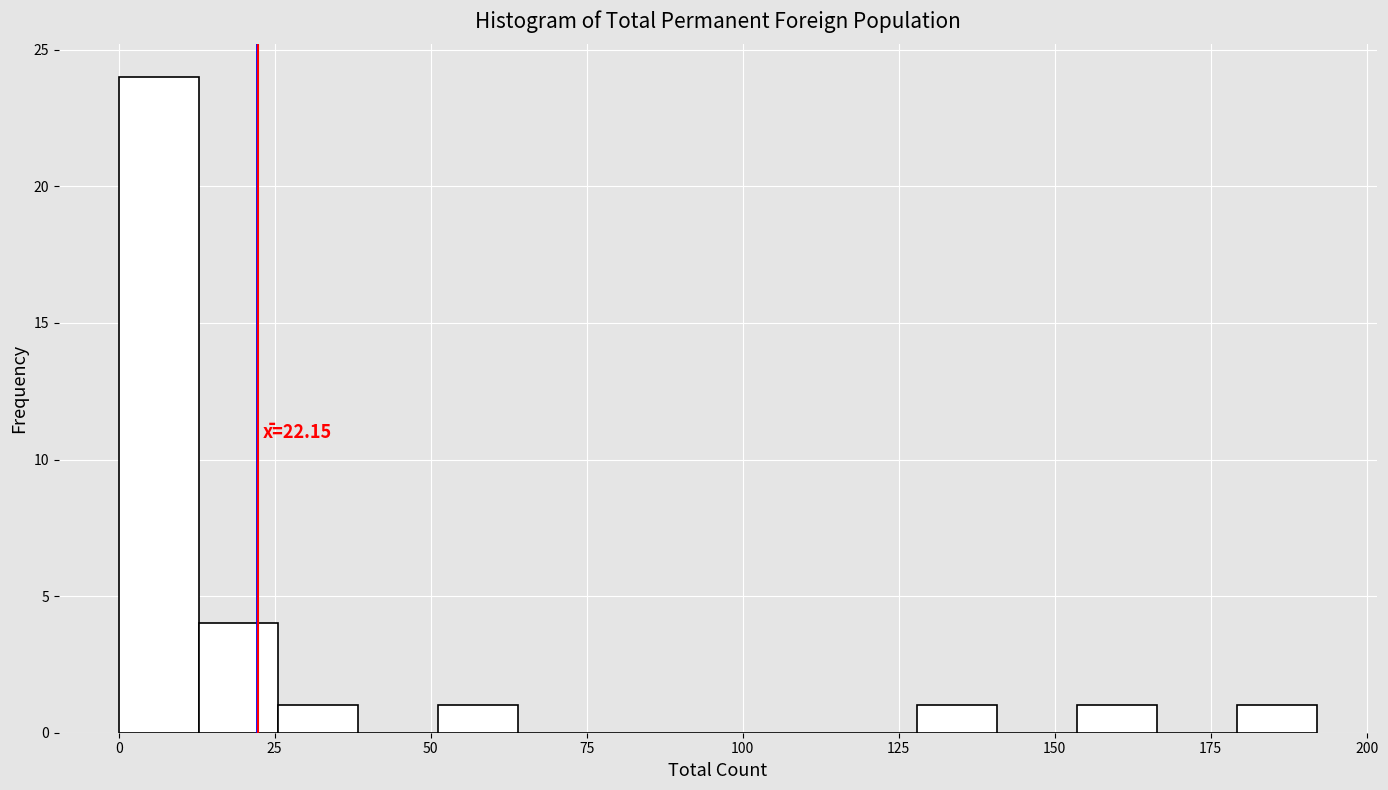

Around what value on the x-axis is the tallest bar? Give the approximate position of its centre, as read against the axis.

5